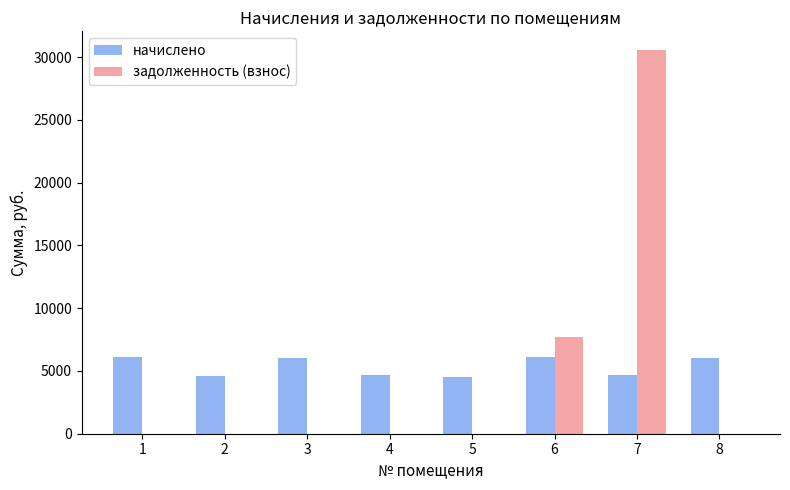

Which series has the largest total across all categories?

начислено